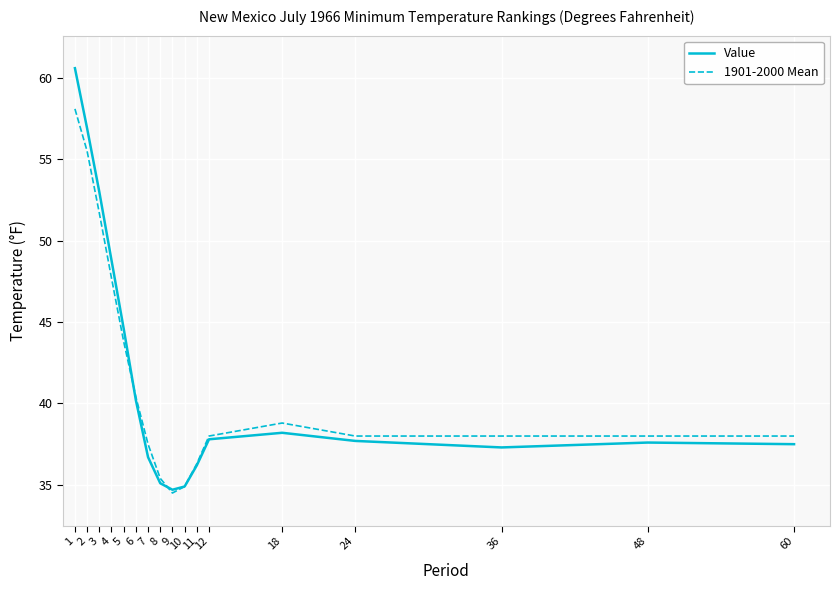

At which label does Value first exceed 37?

1